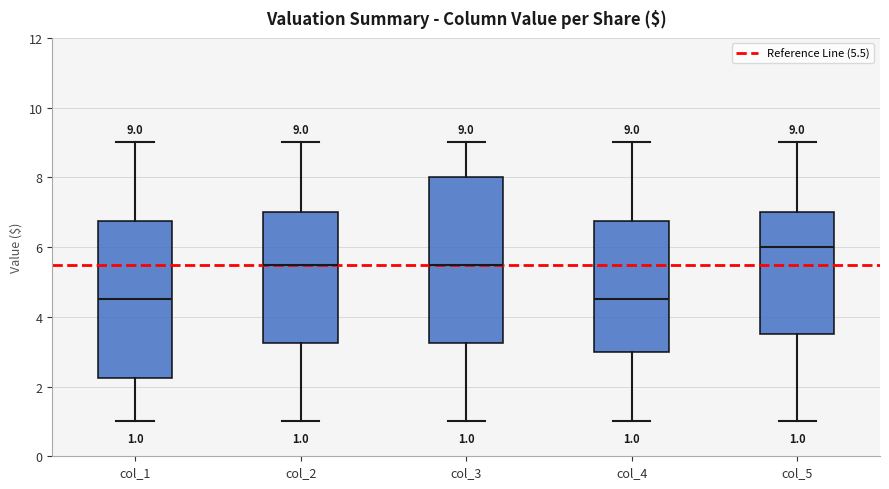

Which box has the highest median line?

col_5